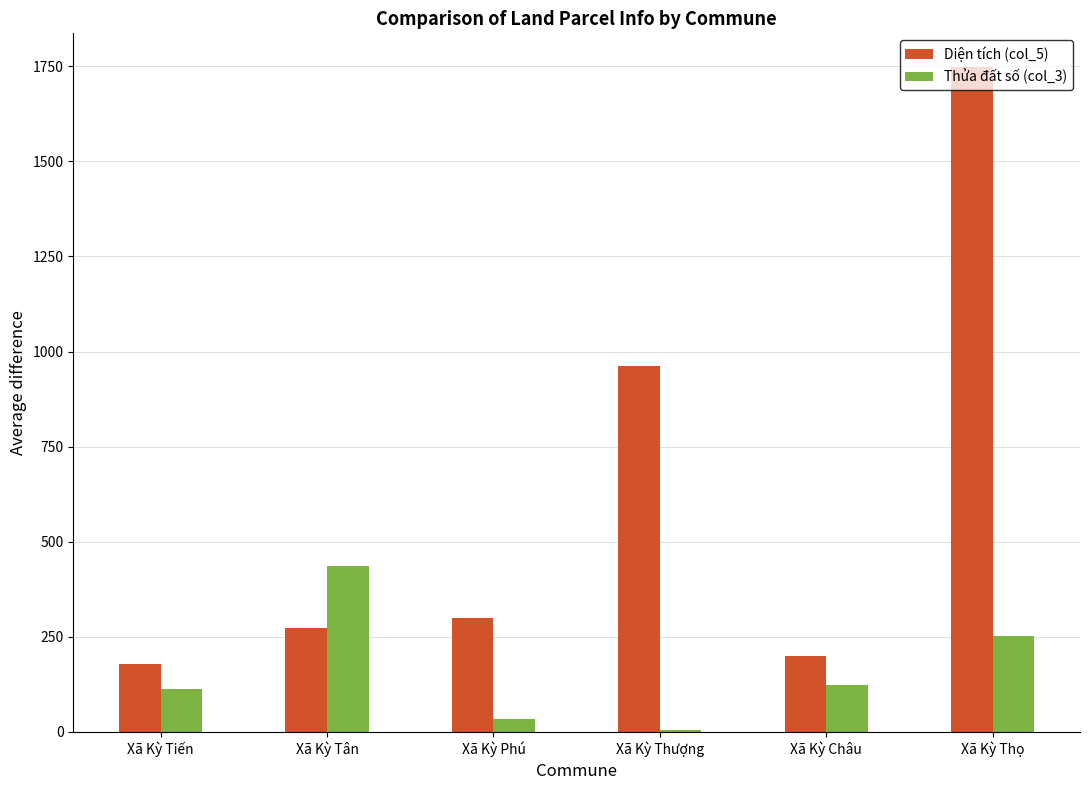

Which series has the widest spread of values?

Diện tích (col_5)